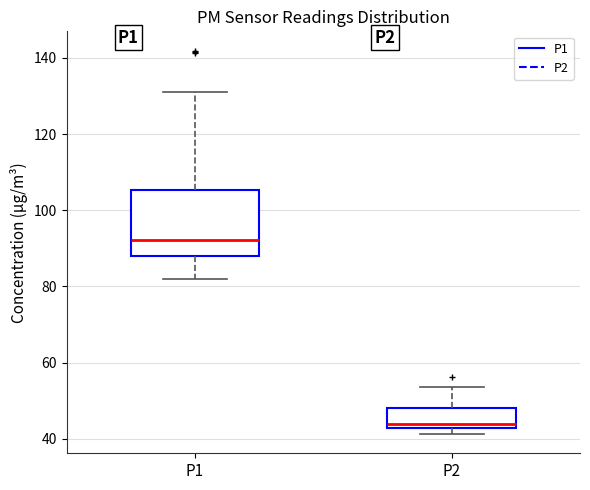

Comparing the boxes themselves (not the whiskers), which one is the tallest?

P1